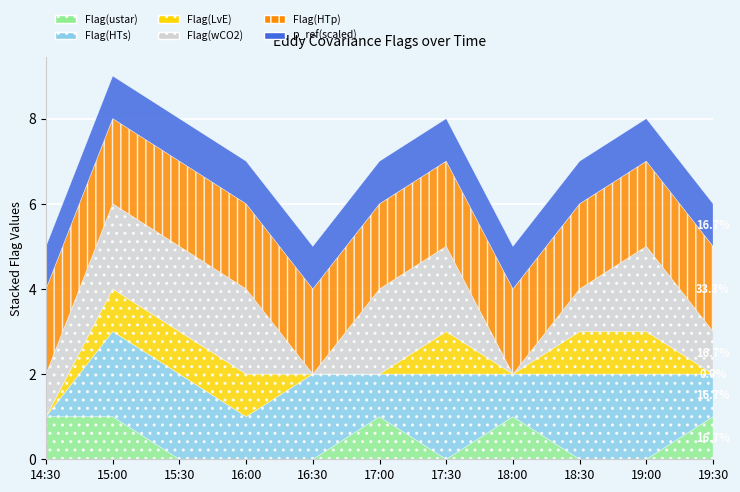

Rank the categories by Flag(HTp) value from lowest to highest.

14:30, 15:00, 15:30, 16:00, 16:30, 17:00, 17:30, 18:00, 18:30, 19:00, 19:30